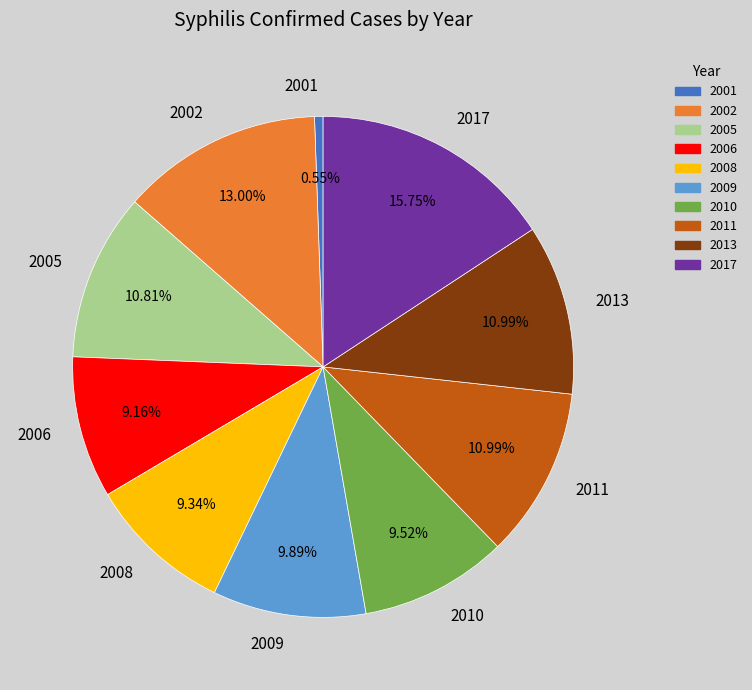

To the nearest percent, what portion does 2017 represent?

16%